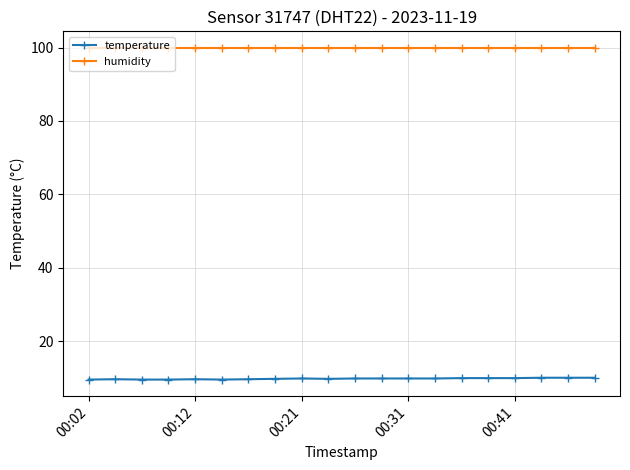

What is the greatest value displayed?

99.9